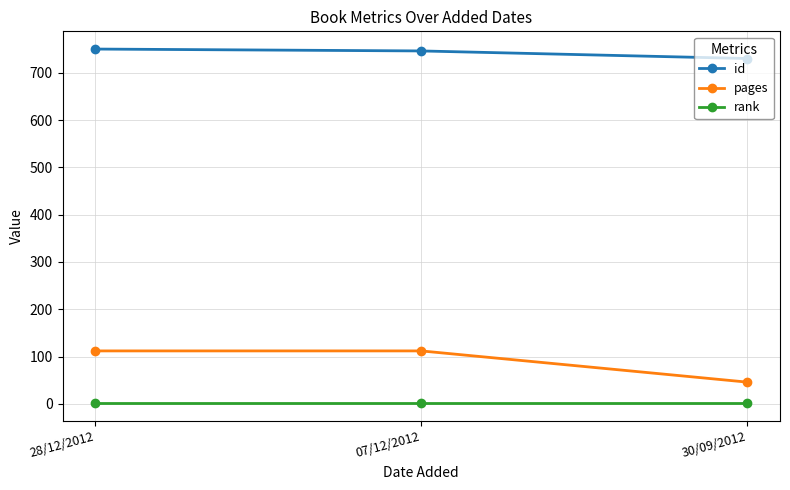

Is the value of rank at 28/12/2012 greater than the value of id at 07/12/2012?

No